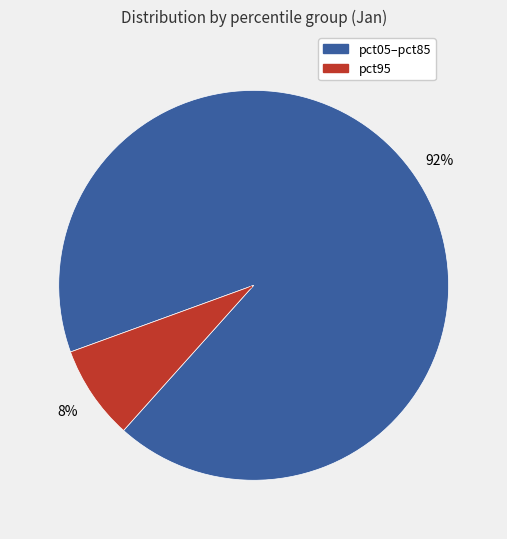

Does any single category account for the majority?

Yes